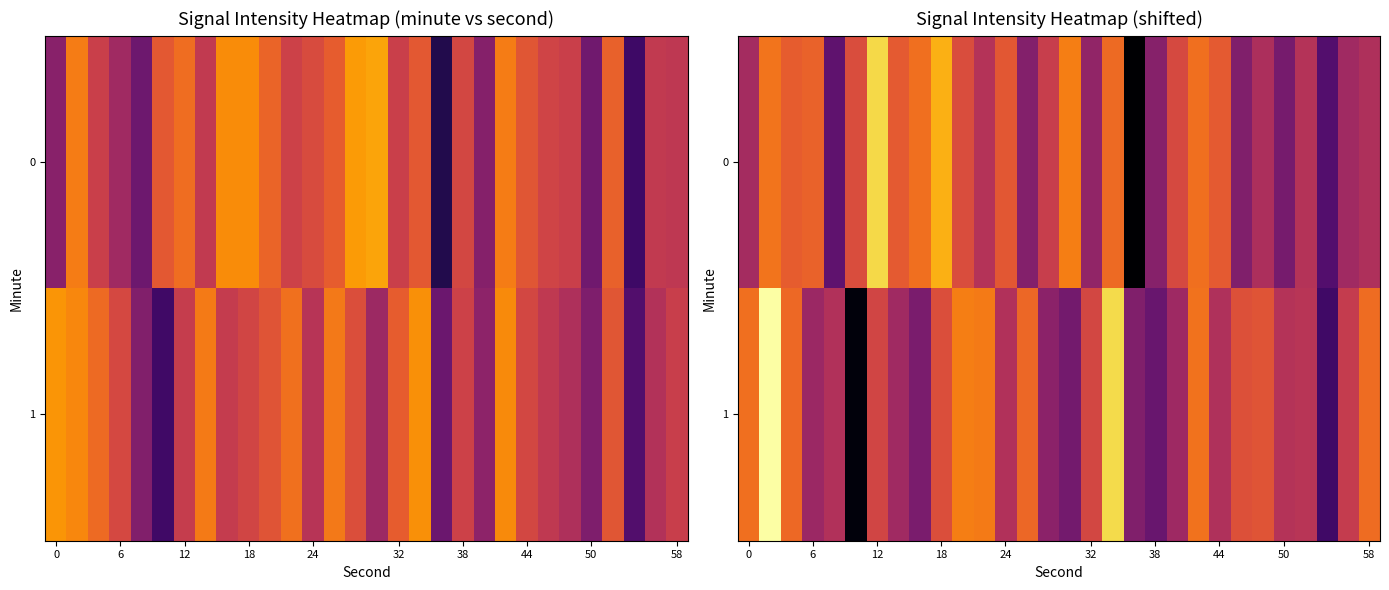

Which series has the widest spread of values?

1